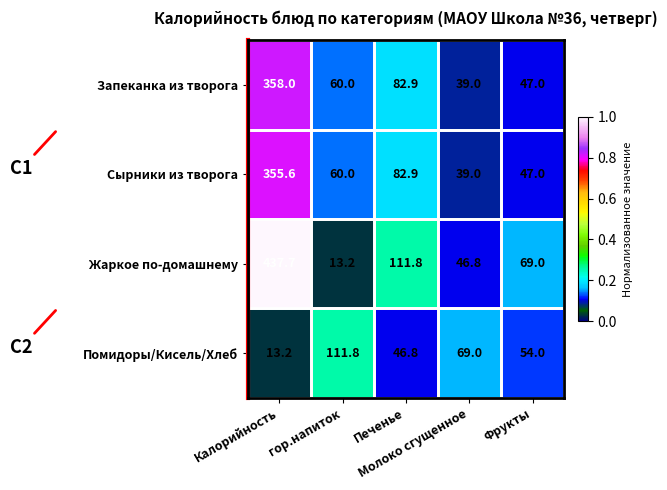

What is the highest value of the Сырники из творога series?

355.6